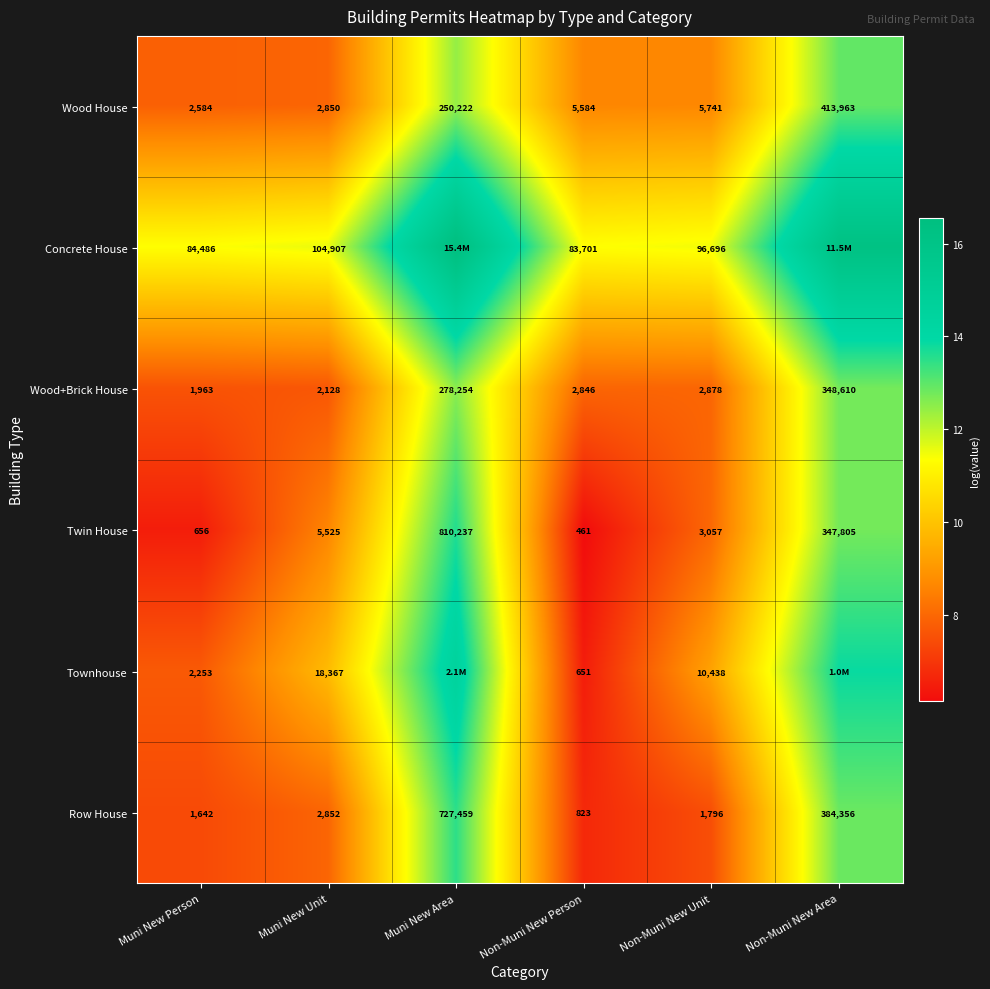

At how many categories does at least one series exceed 9?

6